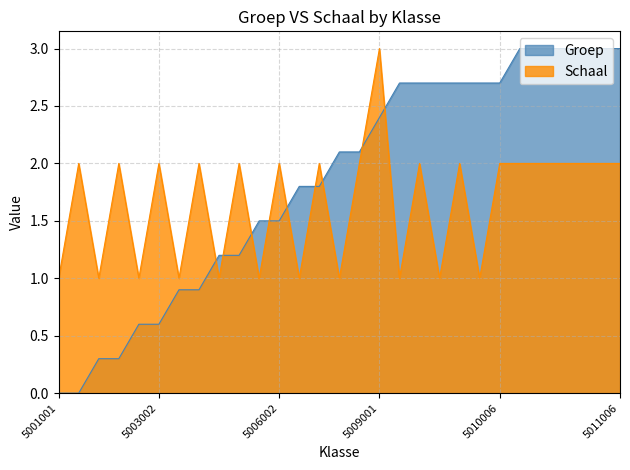

What is the maximum value for Groep?

3.0